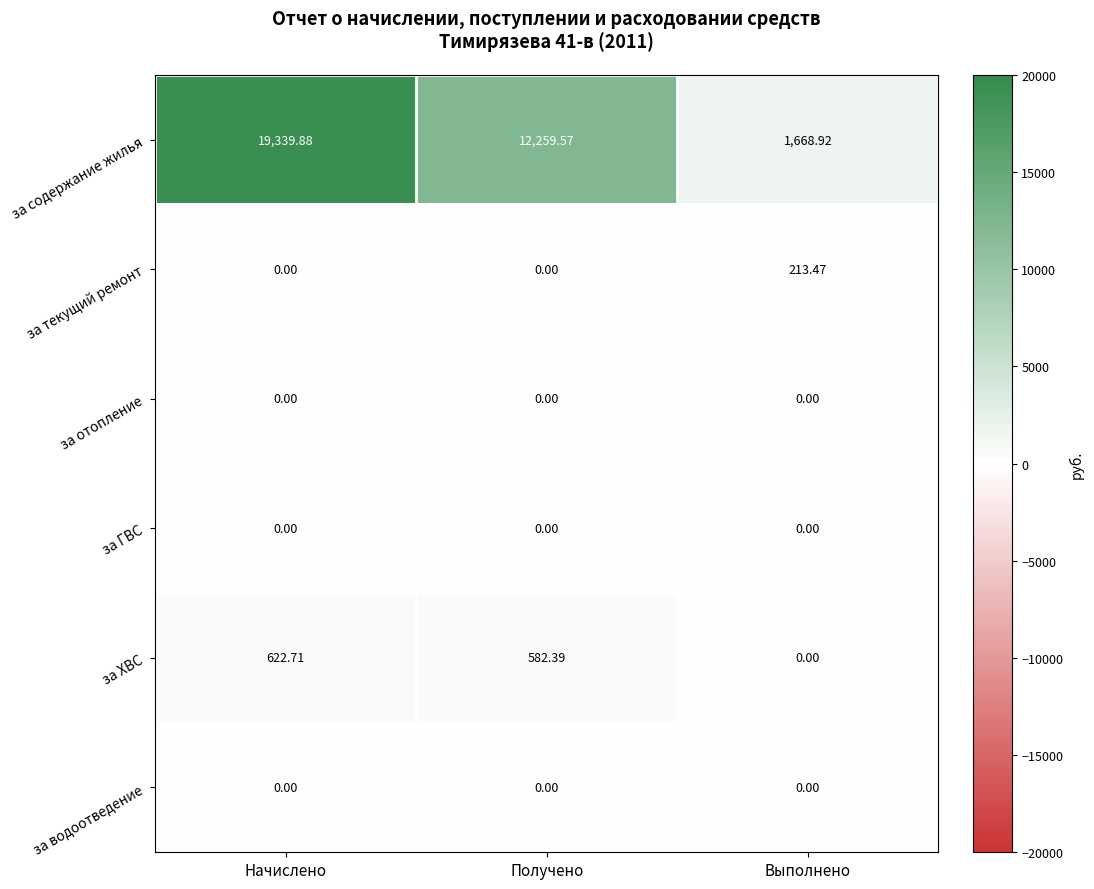

At which label does за содержание жилья reach its minimum?

Выполнено